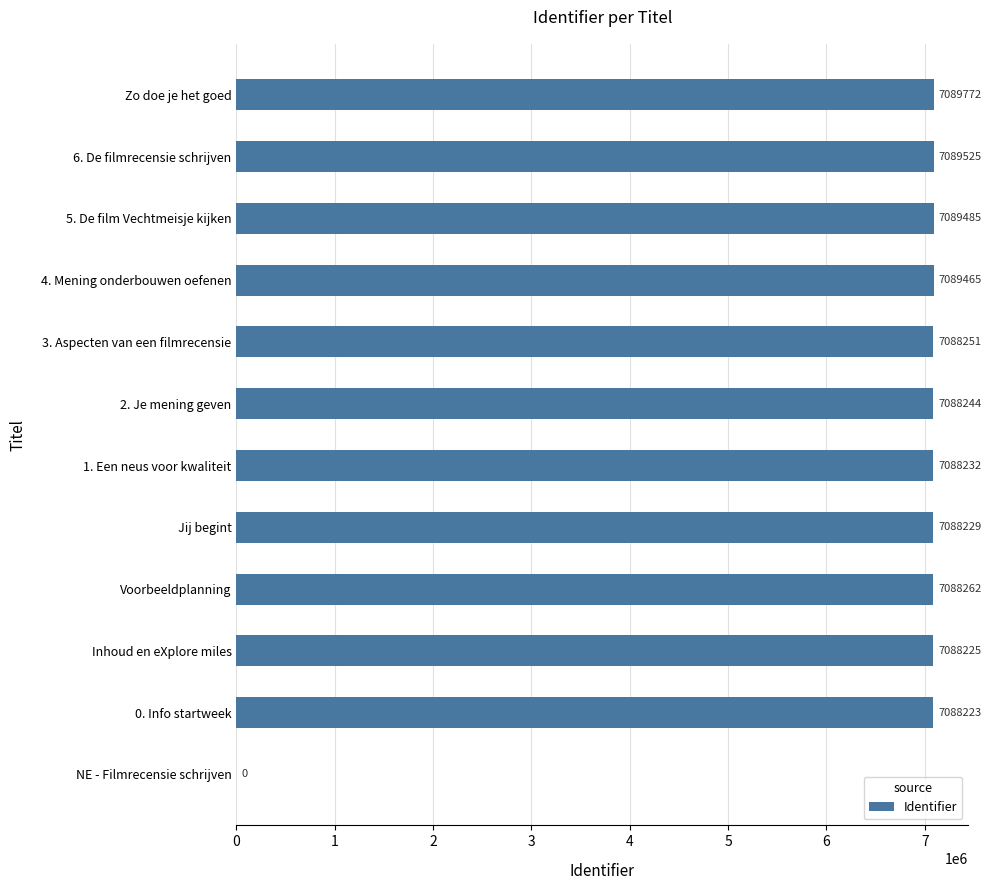

What is the sum of the values at 1. Een neus voor kwaliteit and Jij begint?

14176461